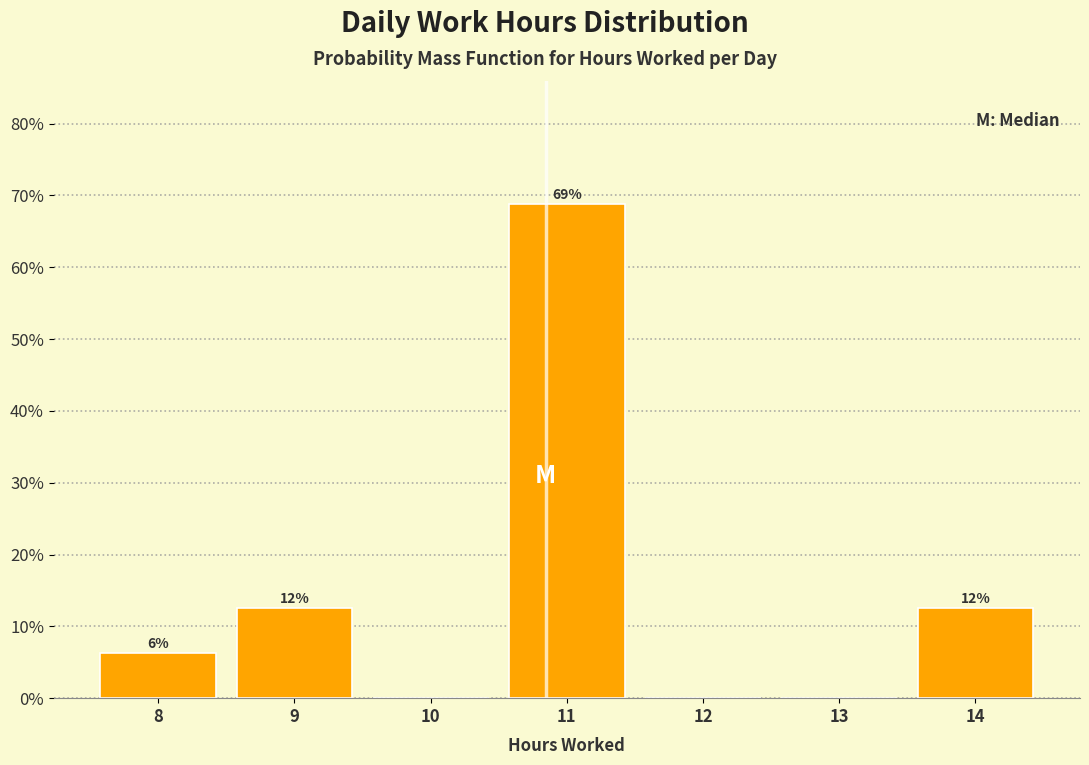

Are the bars horizontal?

No